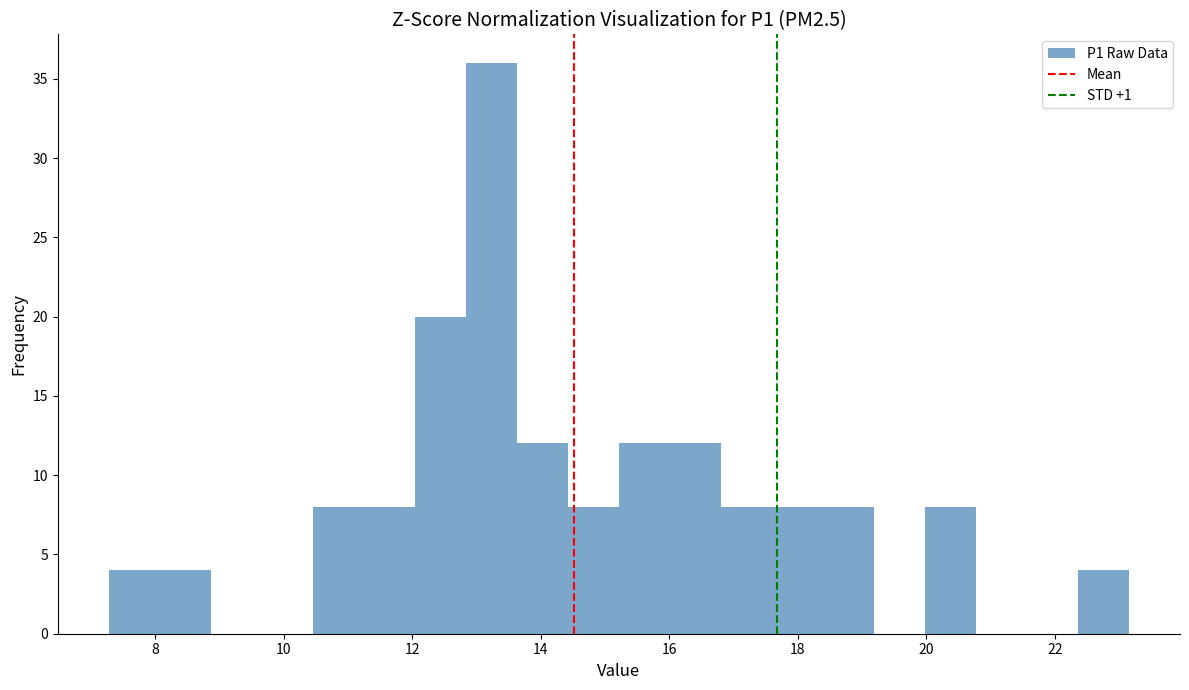

Read against the x-axis, roughly where is the centre of the tallest bar?

13.2